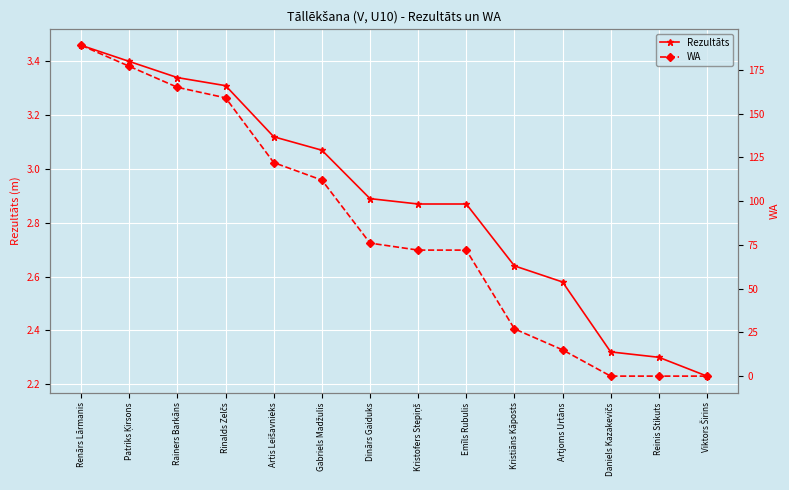

What are all the series names shown in the legend?

Rezultāts, WA